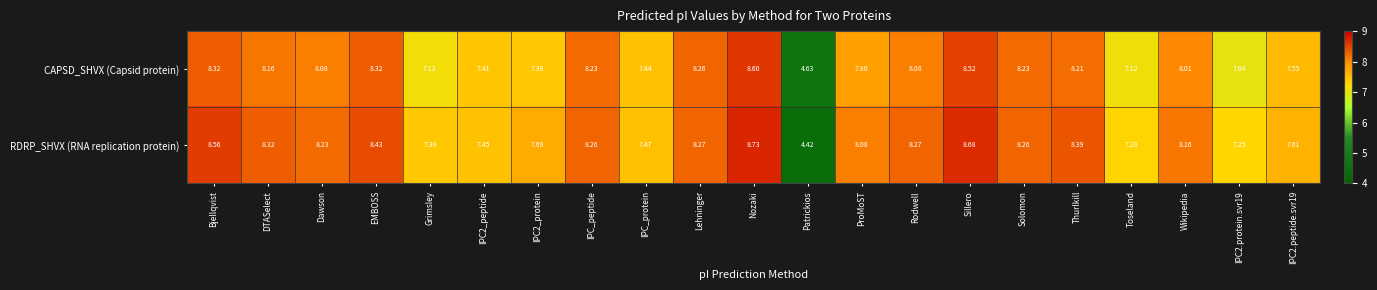

What is the greatest value displayed?

8.7